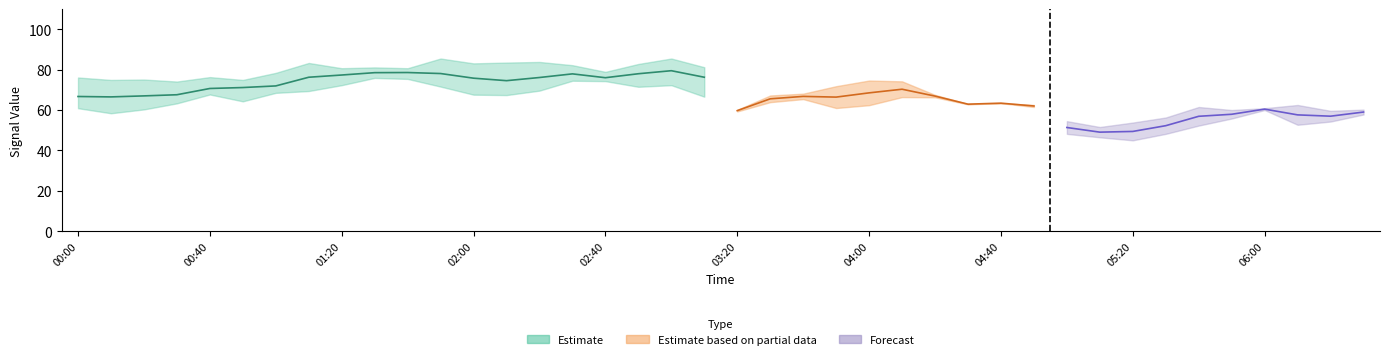

In   6.265, how many points are lower than both neighbors (excluding endpoints)?

8